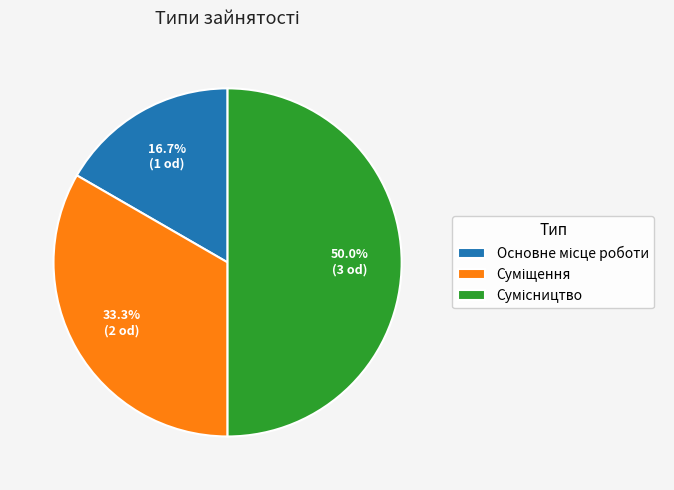

To the nearest percent, what is the combined percentage of Основне місце роботи and Суміщення?

50%